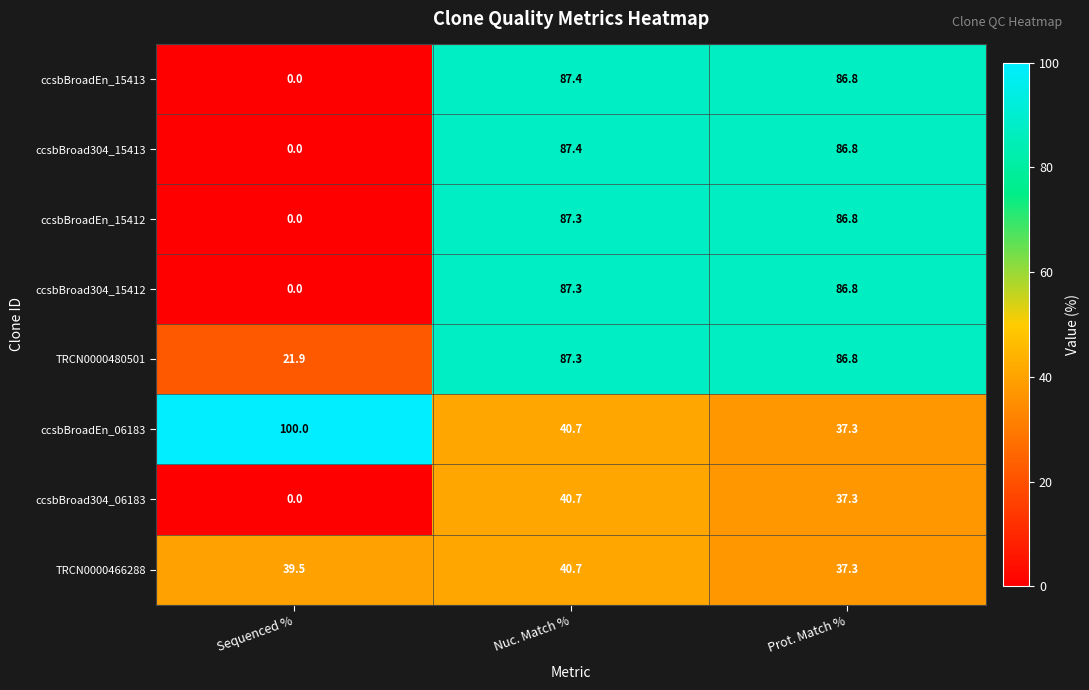

Is it true that ccsbBroad304_15413 equals 35.9 at Sequenced %?

False